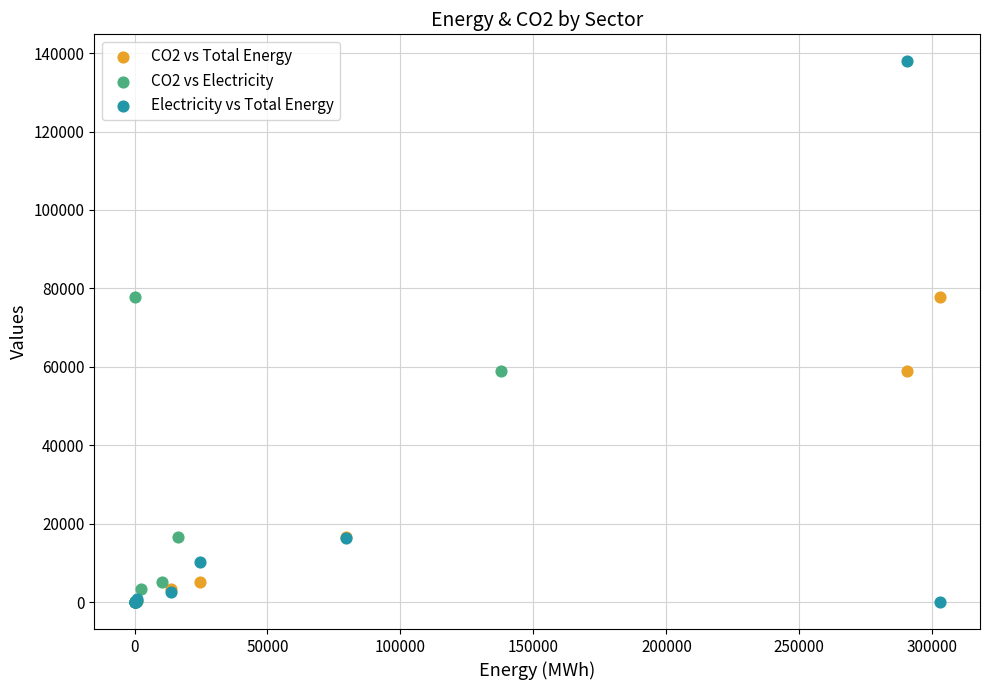

What are all the series names shown in the legend?

CO2 vs Total Energy, CO2 vs Electricity, Electricity vs Total Energy